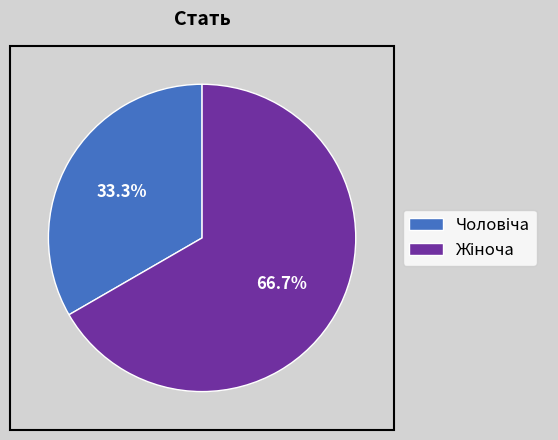

Does any single category account for the majority?

Yes